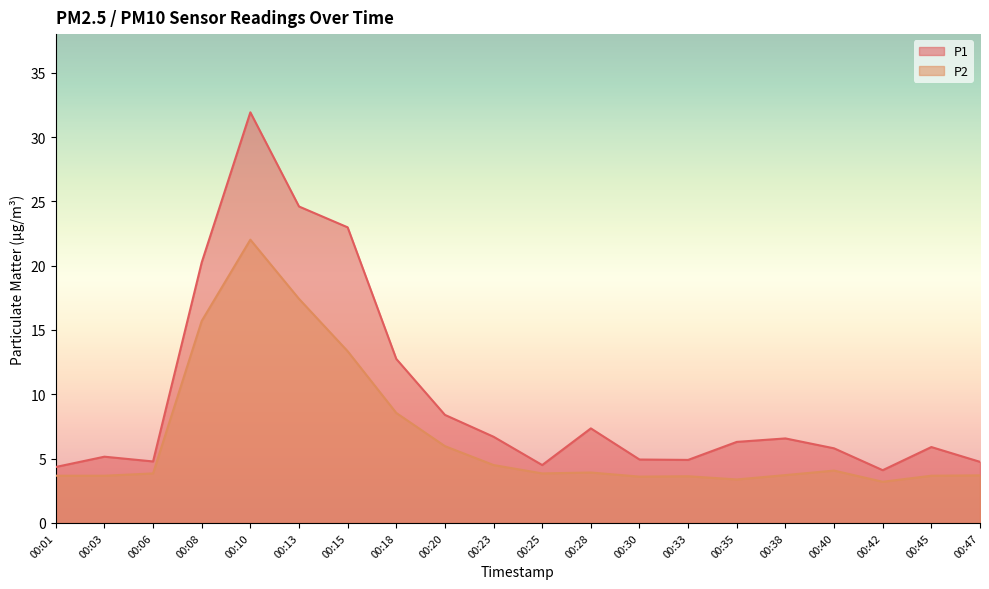

In P1, how many points are higher than both neighbors (excluding endpoints)?

5